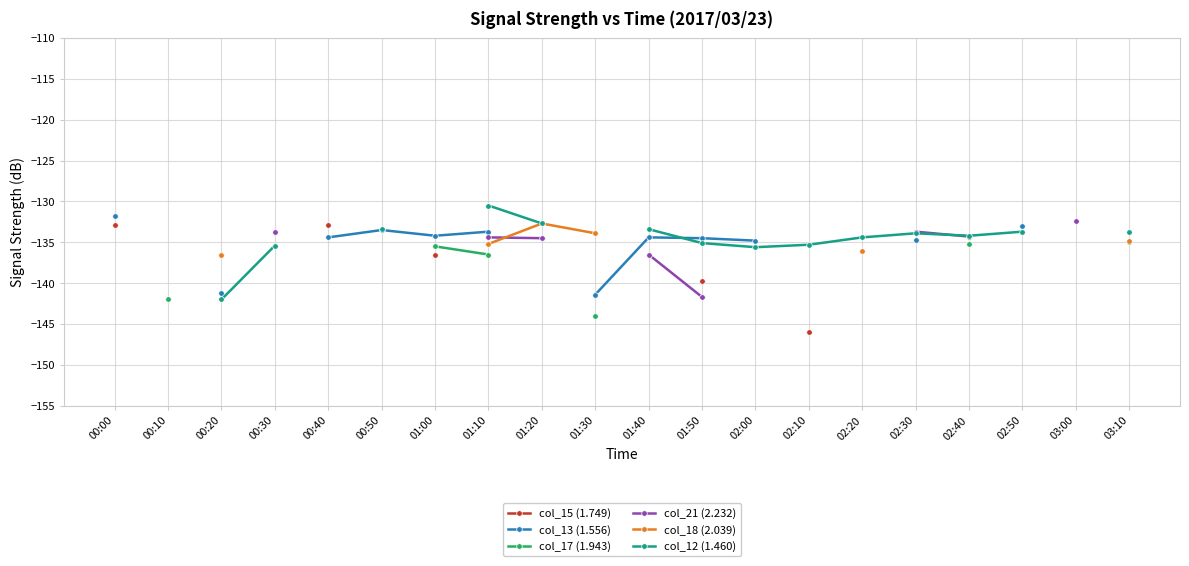

True or false: col_12 (1.460) and col_18 (2.039) intersect in this chart.

False